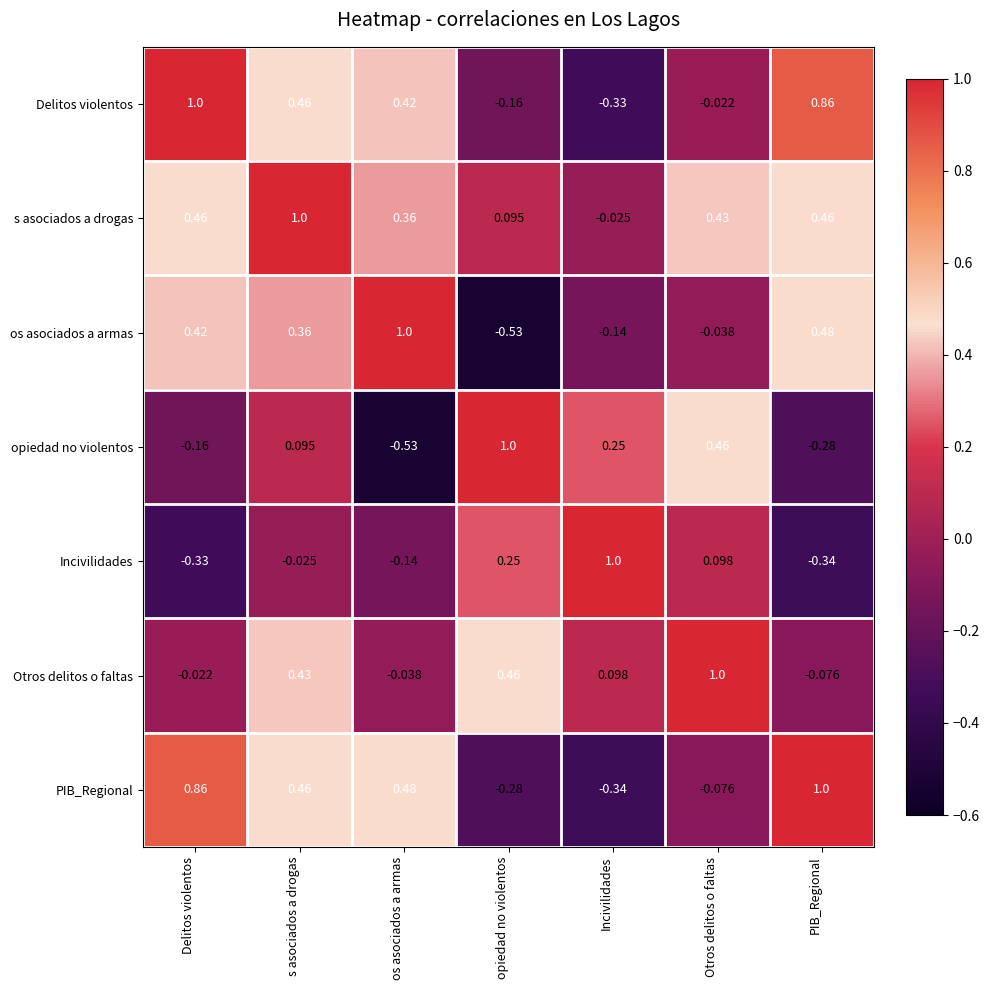

Where is PIB_Regional nearest to the value 0?

Otros delitos o faltas